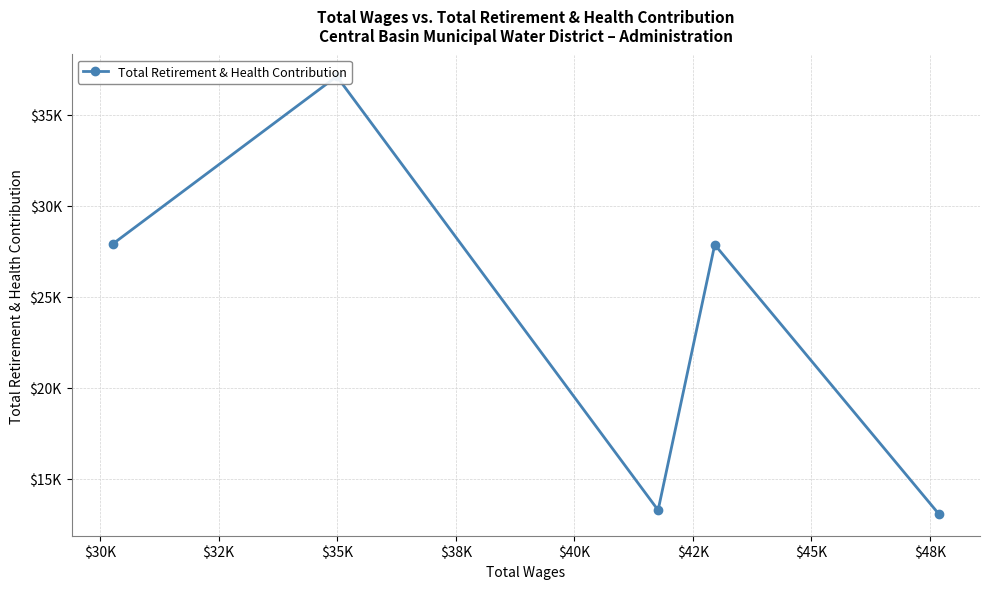

The chart shows a value of 6515 at $35K. True or false?

False